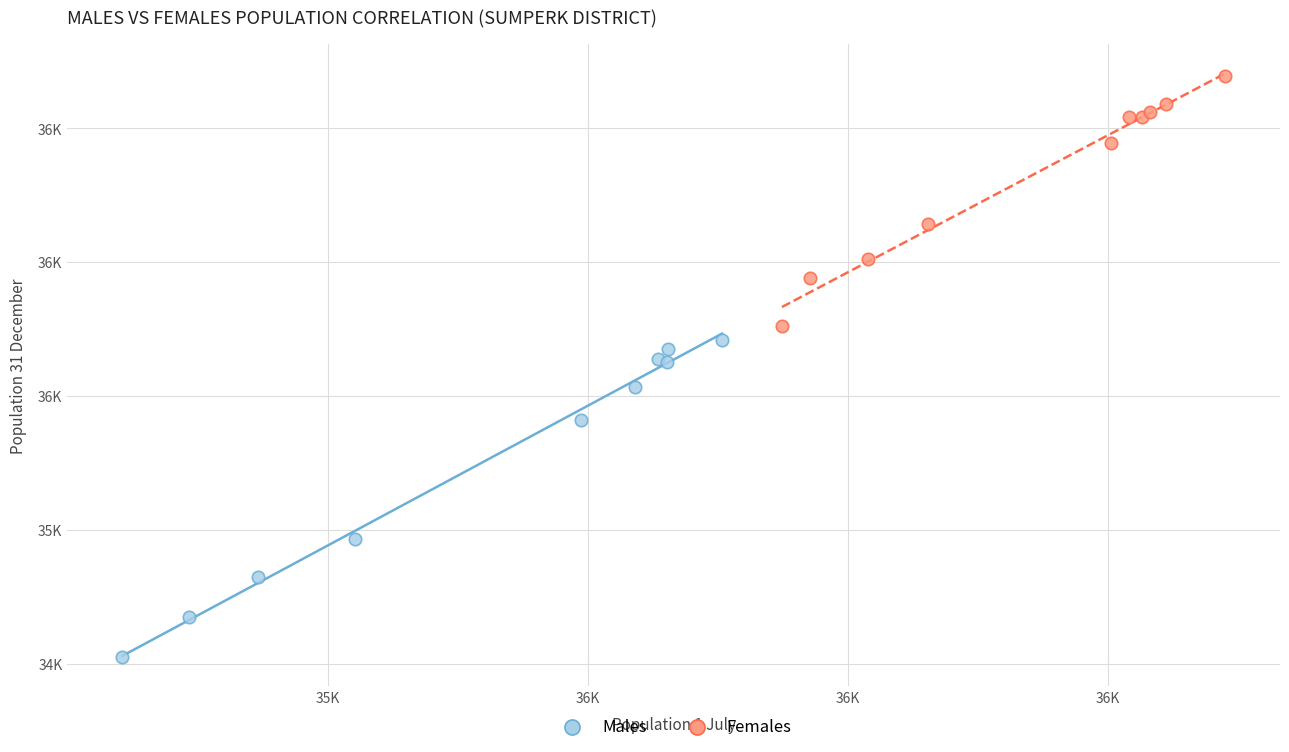

Which series contains the lowest Y value?

Males